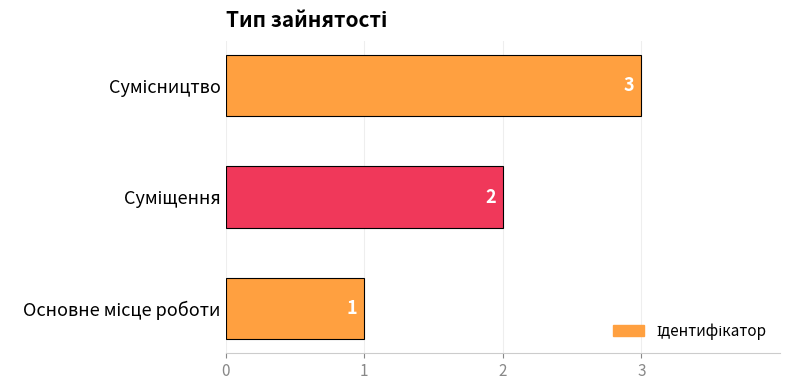

What is the maximum value shown in the chart?

3